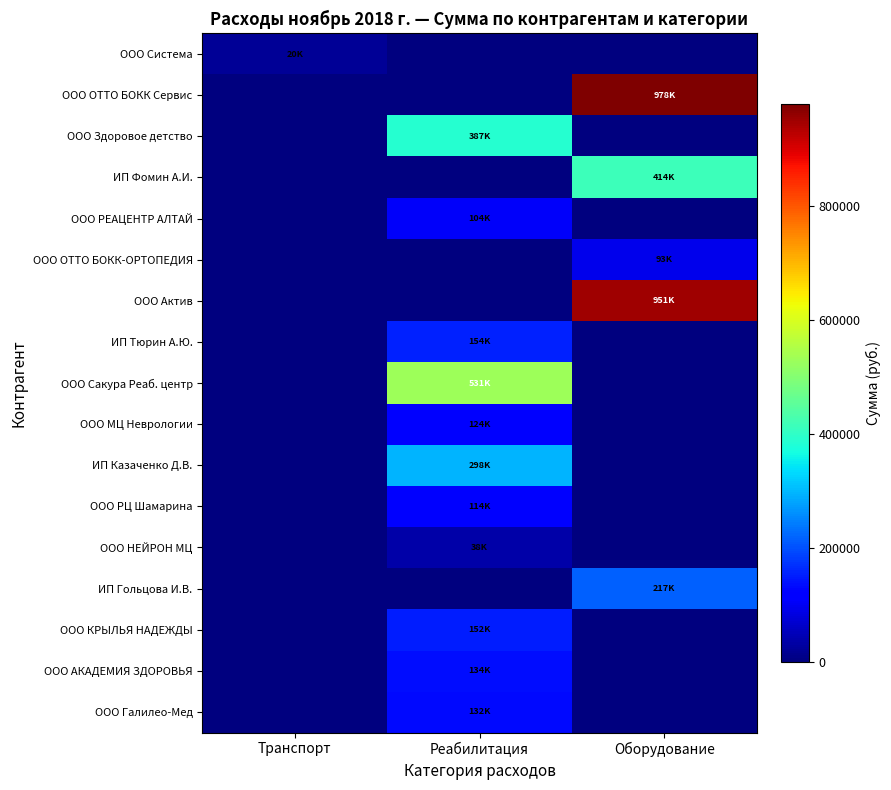

Which series has the largest range (max minus min)?

ООО ОТТО БОКК Сервис